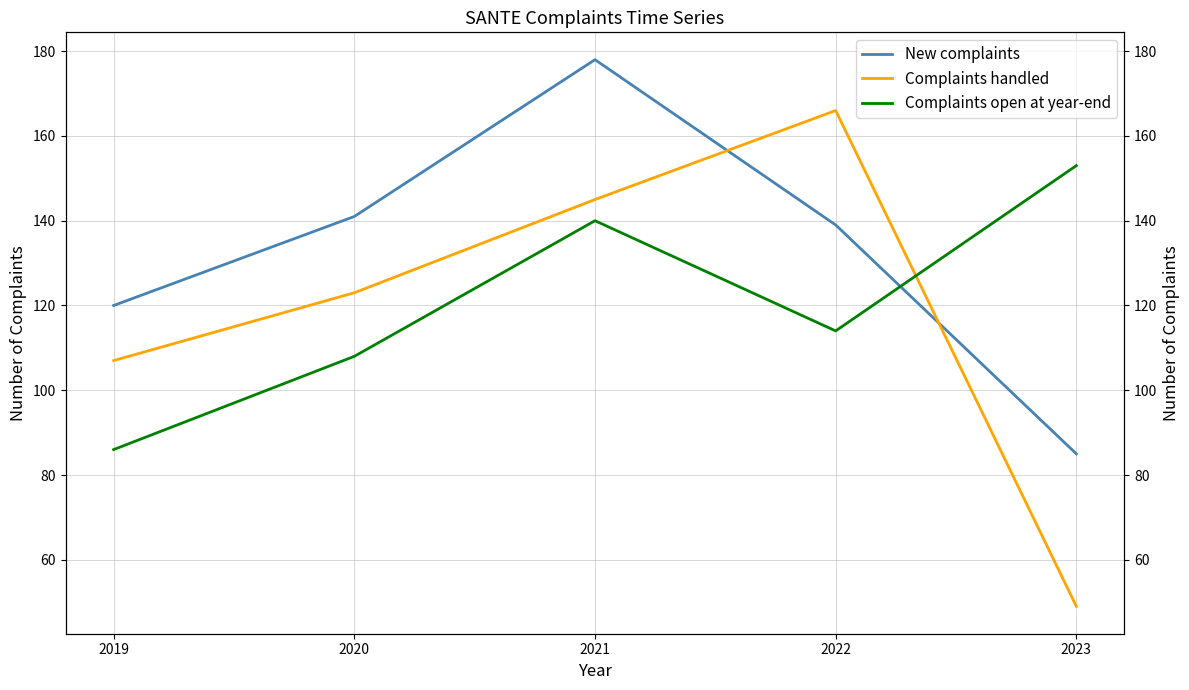

What is the difference between the second highest and minimum values in the Complaints open at year-end series?

54